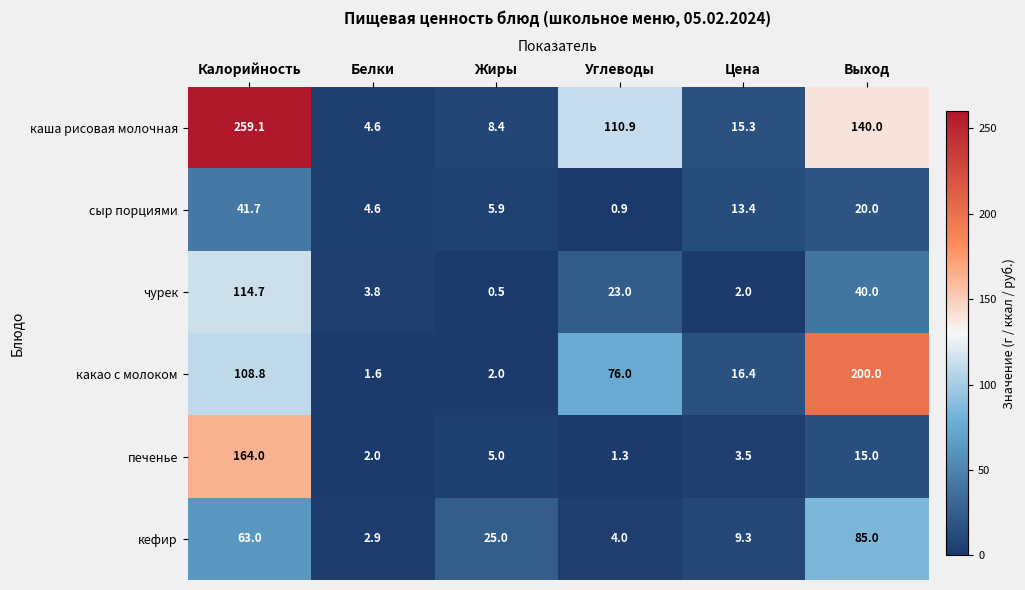

What is the average value of the печенье series?

31.8